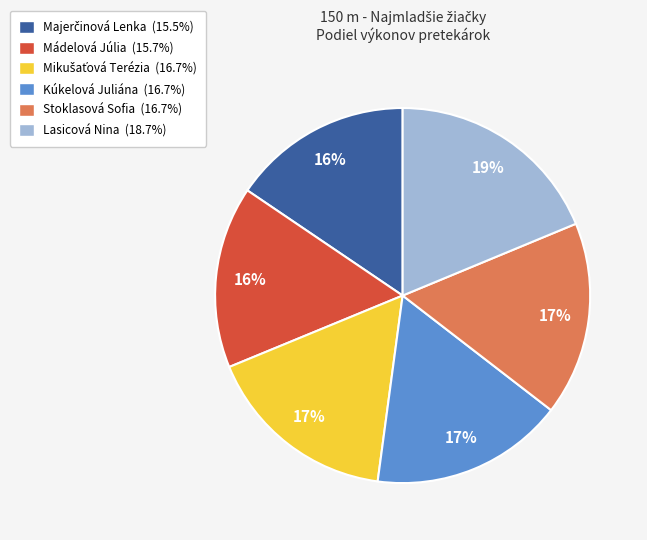

To the nearest percent, what is the difference between the largest and smallest slice percentages?

3%